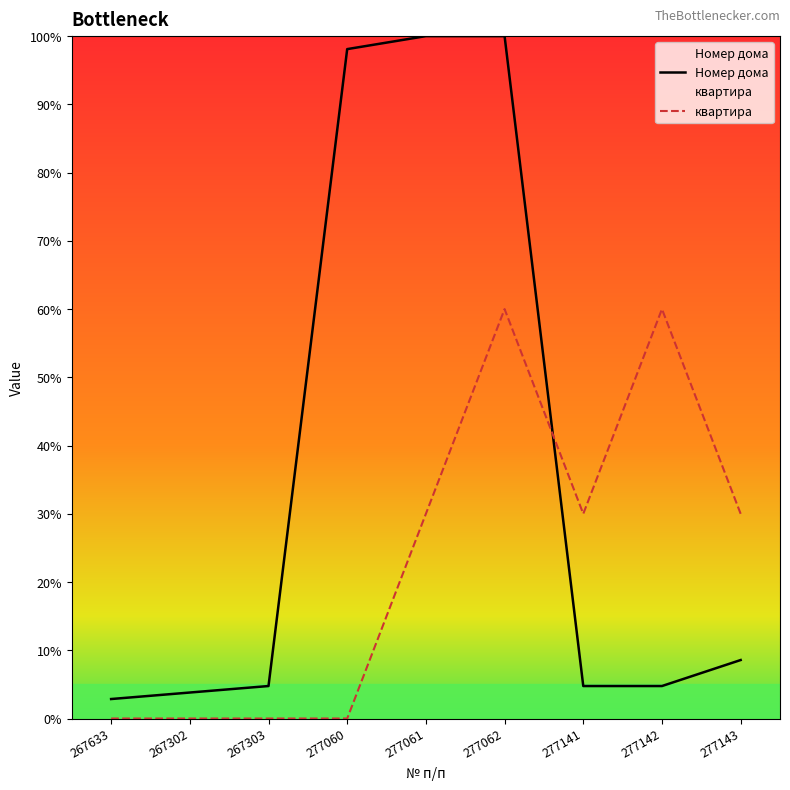

In квартира, how many points are lower than both neighbors (excluding endpoints)?

1